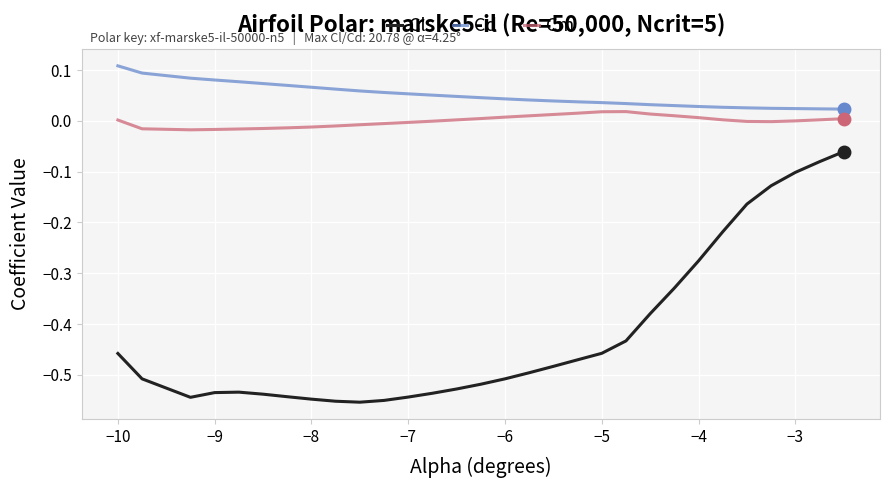

How many categories are shown in the chart?

30